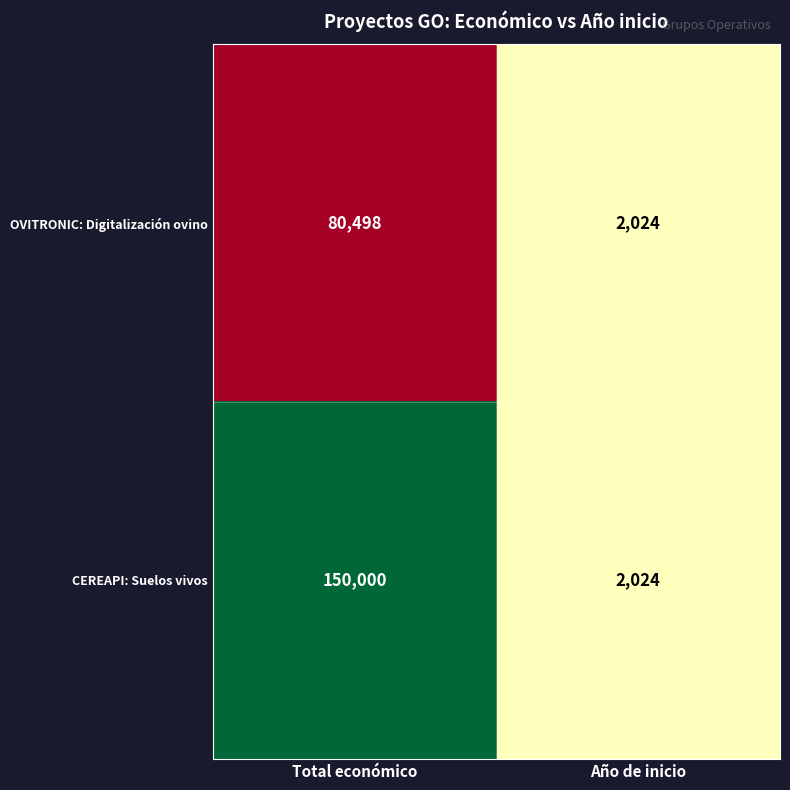

How many data points does each series have?

2